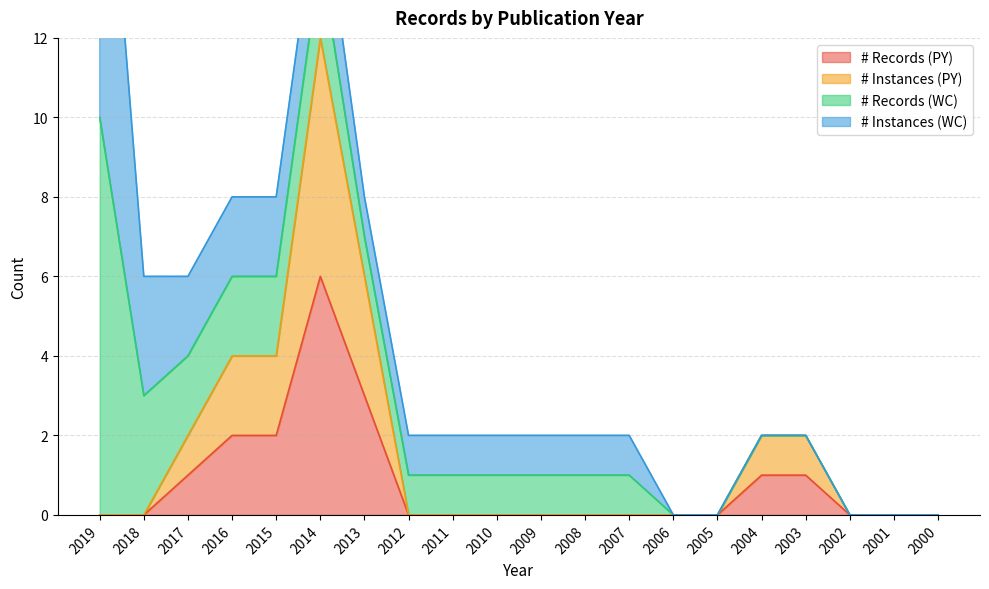

What is the difference between the second highest and second lowest values in the # Records (PY) series?

3